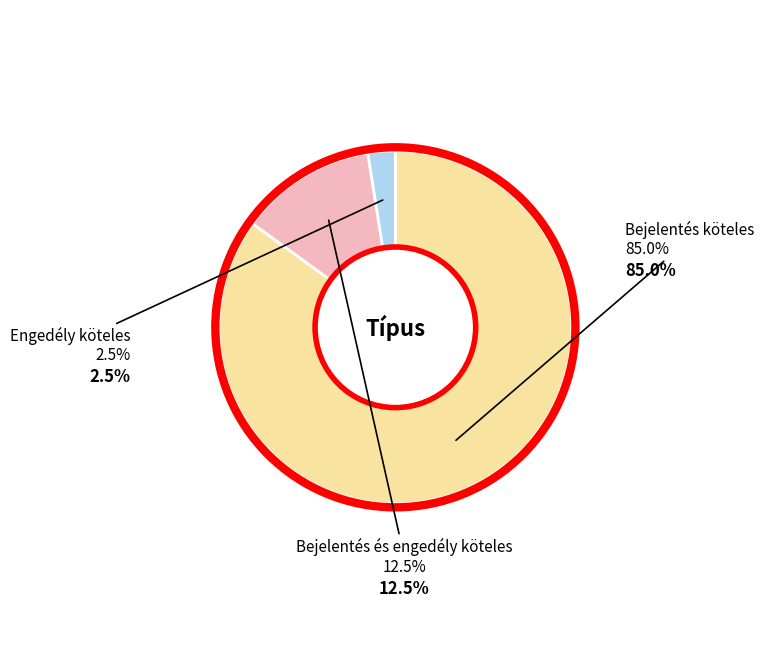

What is the total percentage of Engedély köteles and Bejelentés köteles?

87.5%